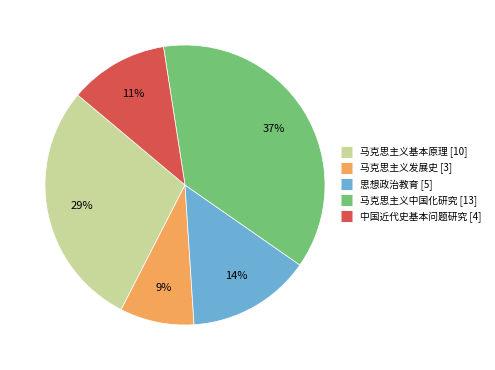

To the nearest percent, what percentage of the pie is 中国近代史基本问题研究?

11%